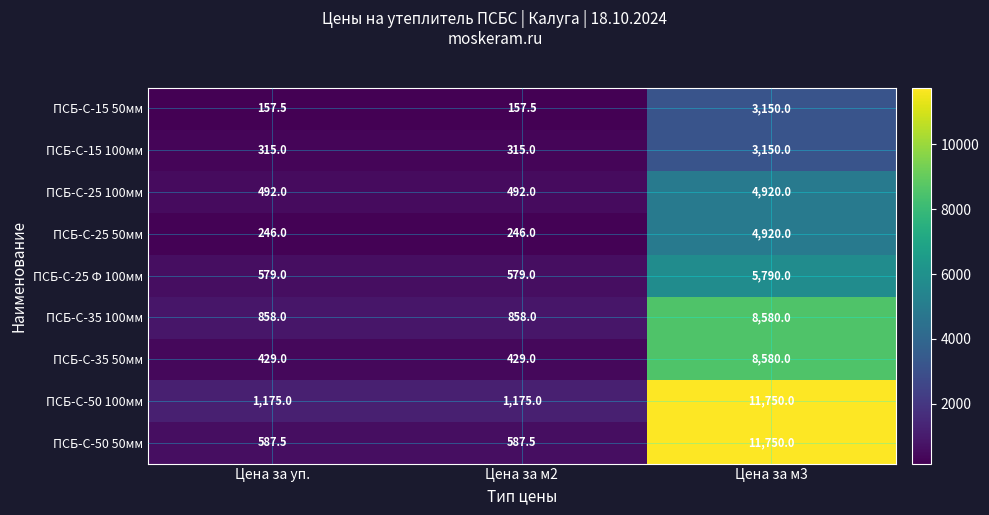

At Цена за уп., list the series in order from largest to smallest.

ПСБ-С-50 100мм, ПСБ-С-35 100мм, ПСБ-С-50 50мм, ПСБ-С-25 Ф 100мм, ПСБ-С-25 100мм, ПСБ-С-35 50мм, ПСБ-С-15 100мм, ПСБ-С-25 50мм, ПСБ-С-15 50мм